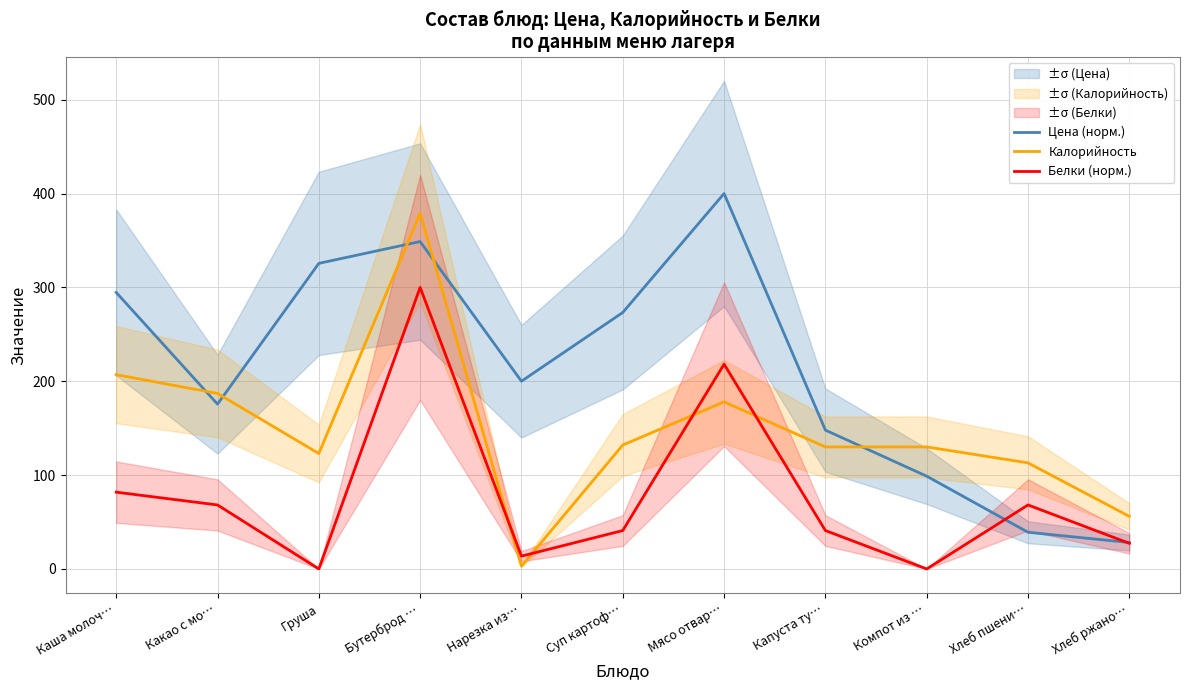

What is the sum of all Белки (норм.) values?

859.1